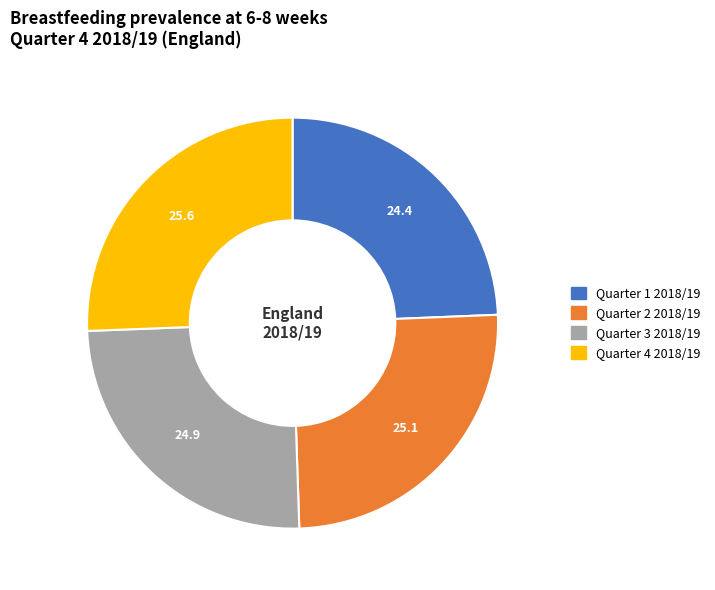

Which slice is the smallest?

Quarter 1 2018/19